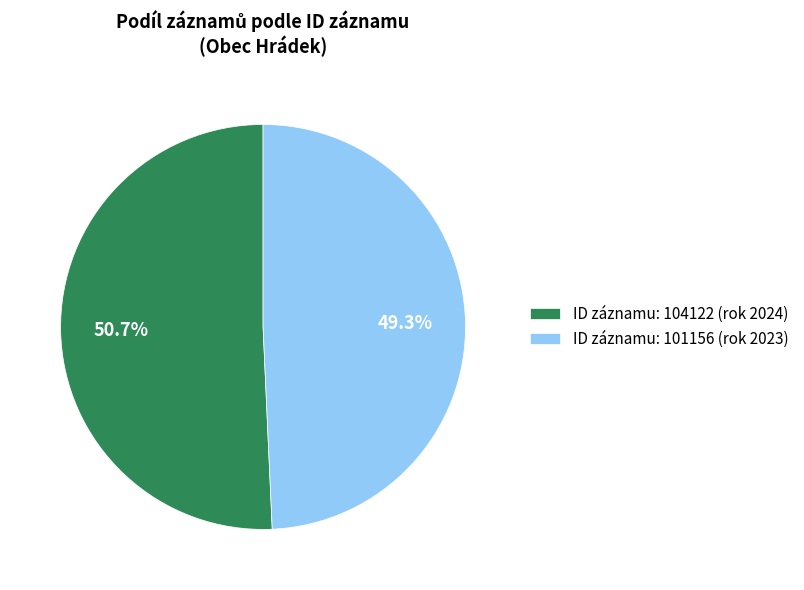

Which category has the smallest portion of the pie?

ID záznamu: 101156 (rok 2023)